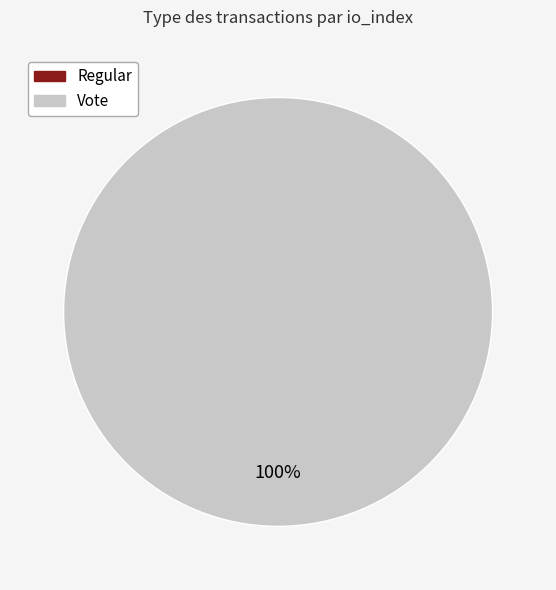

To the nearest percent, what is the difference between the largest and smallest slice percentages?

100%